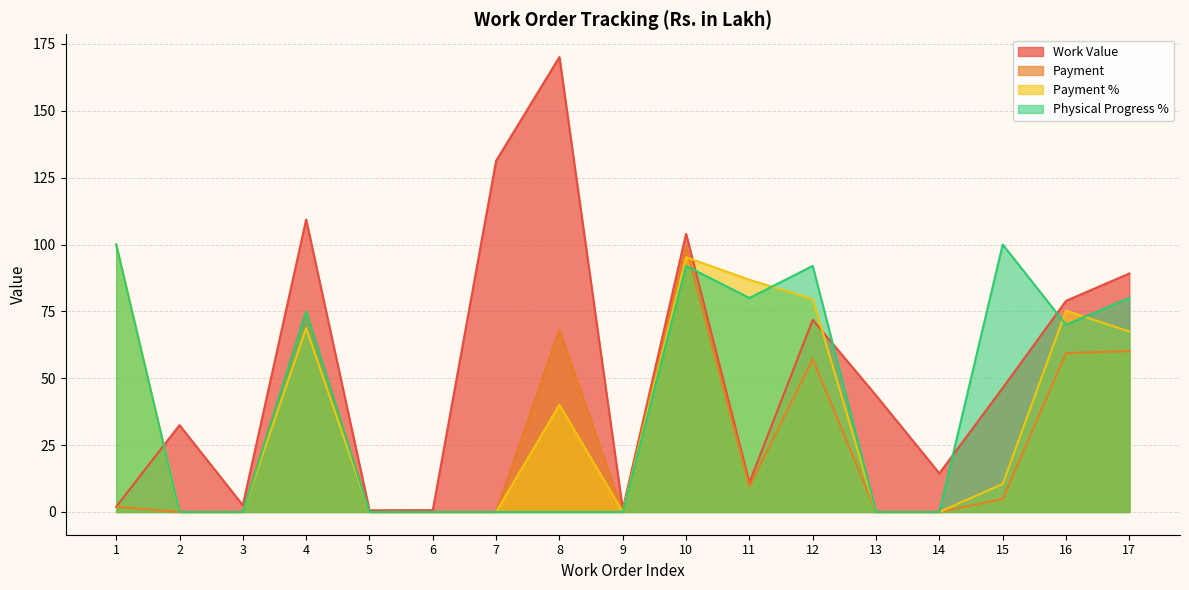

At which category does Physical Progress % reach its first local peak?

4